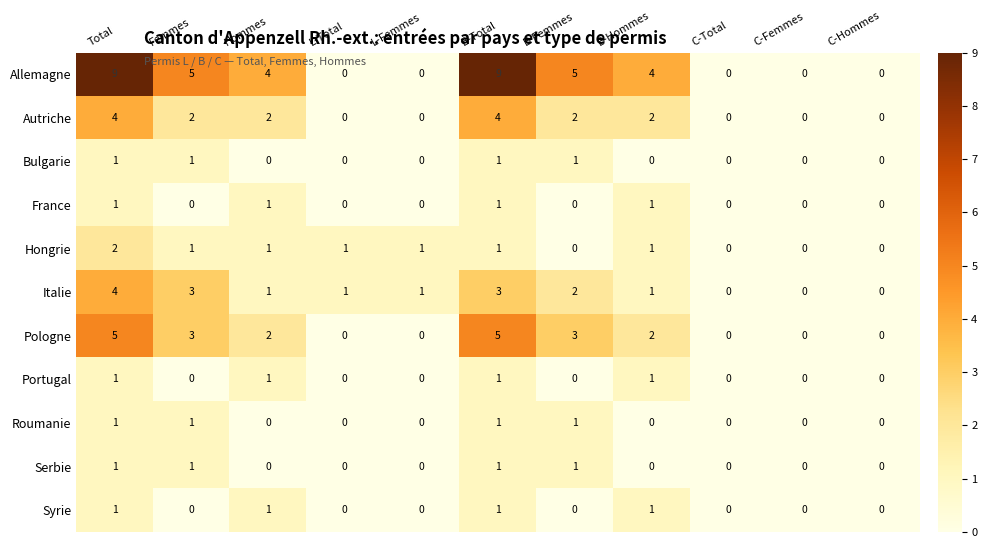

How many data points does each series have?

11